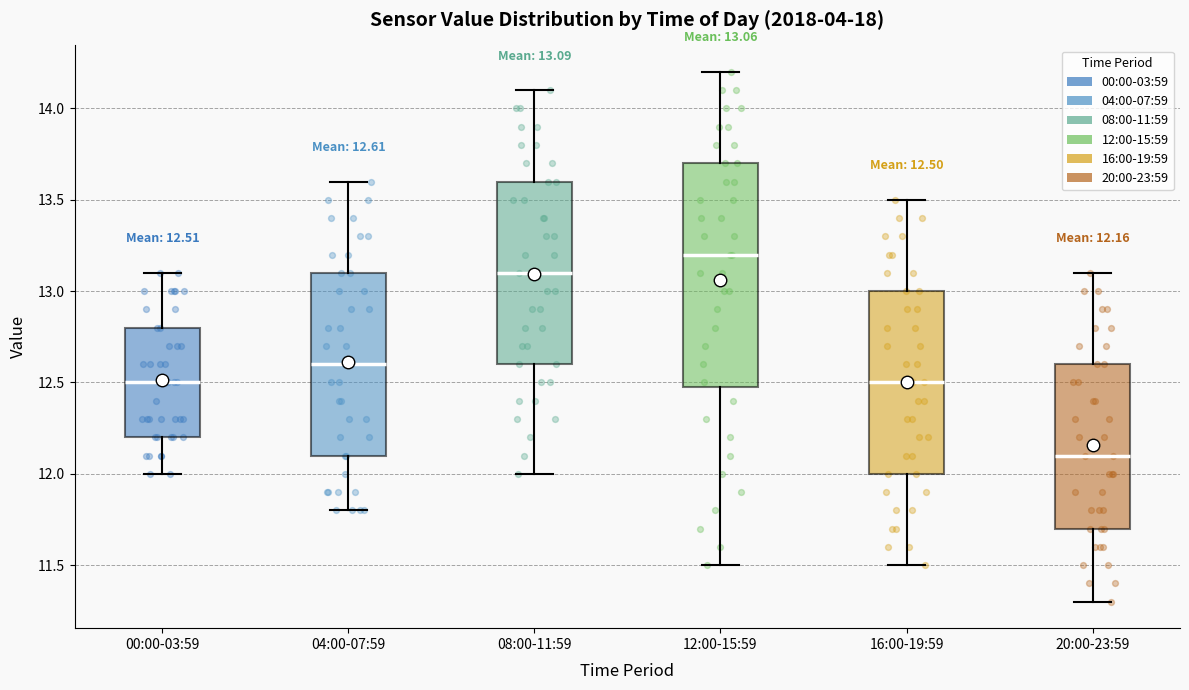

Which box's median line is the lowest?

20:00-23:59